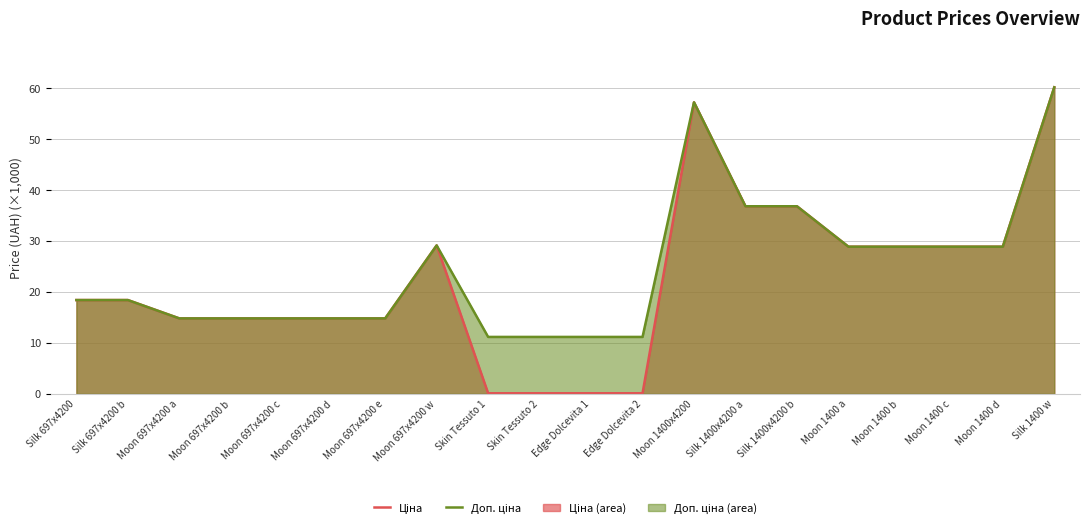

At which label is Доп. ціна closest to 35?

Silk 1400x4200 a